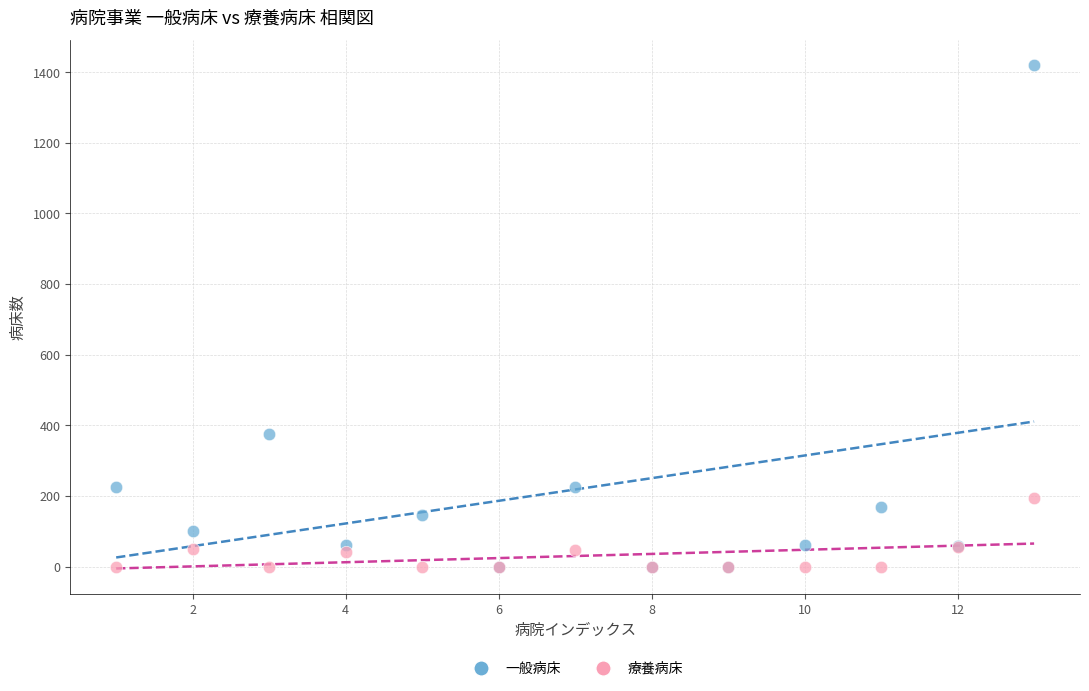

In the 一般病床 series, what Y value is closest to 709?

375